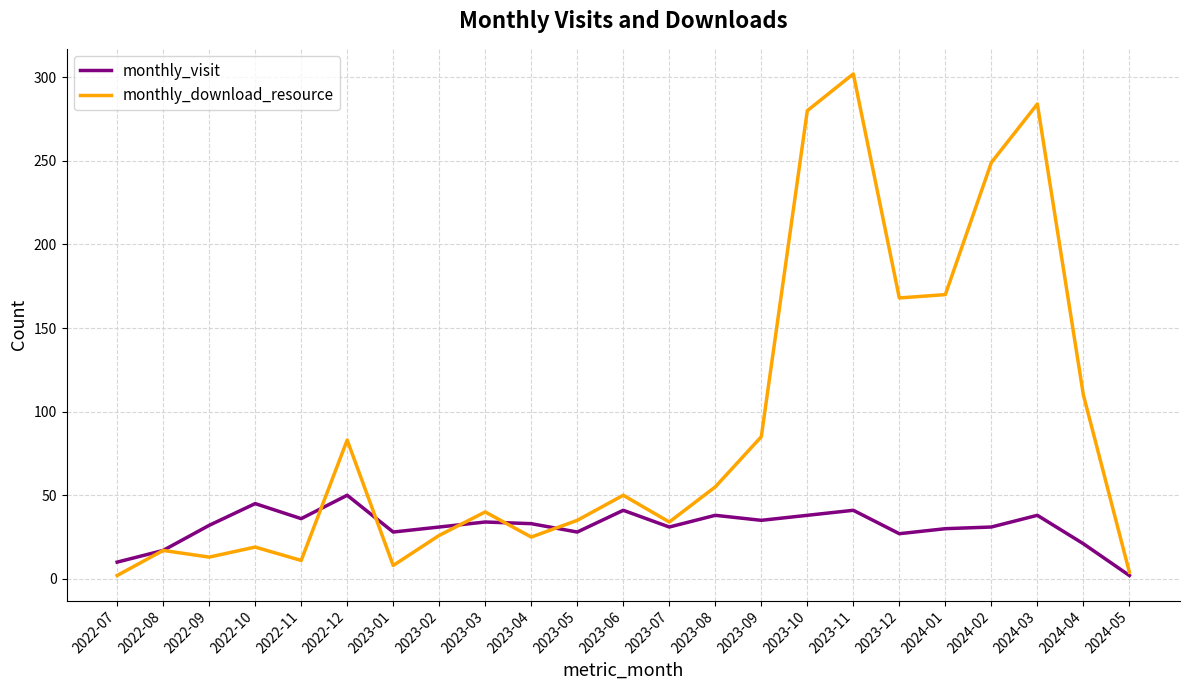

Which series changed the most between 2023-01 and 2023-07?

monthly_download_resource